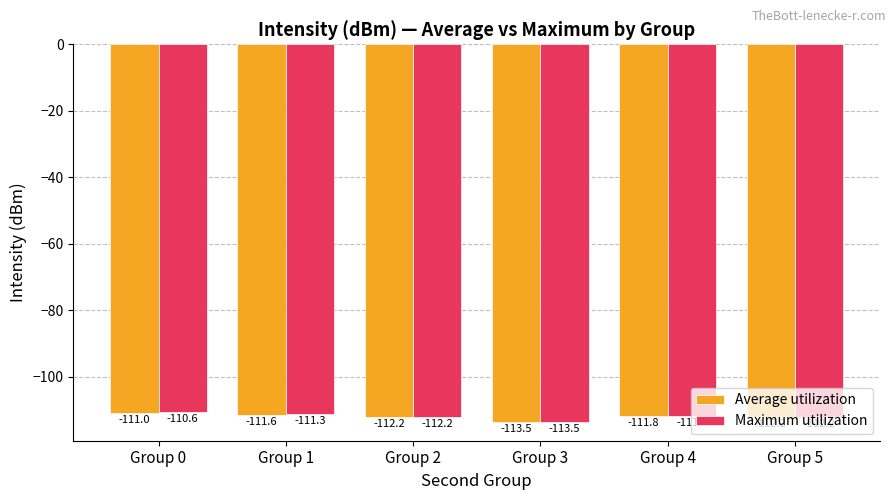

What is the minimum value shown in the chart?

-113.5